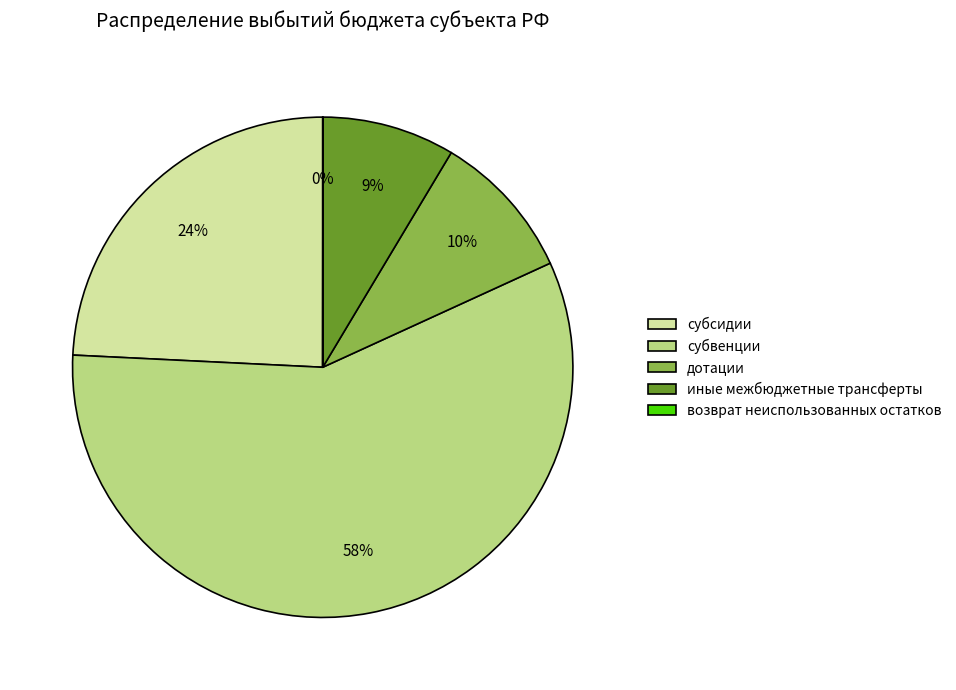

What is the largest slice in the pie chart?

субвенции